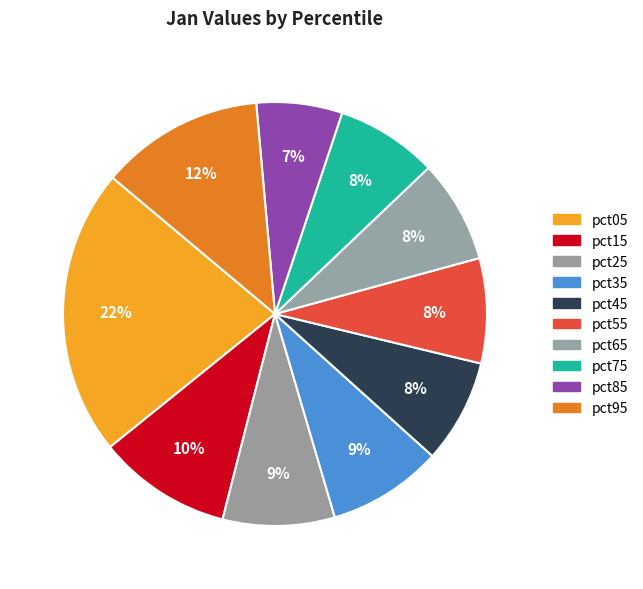

How many slices are in this pie chart?

10